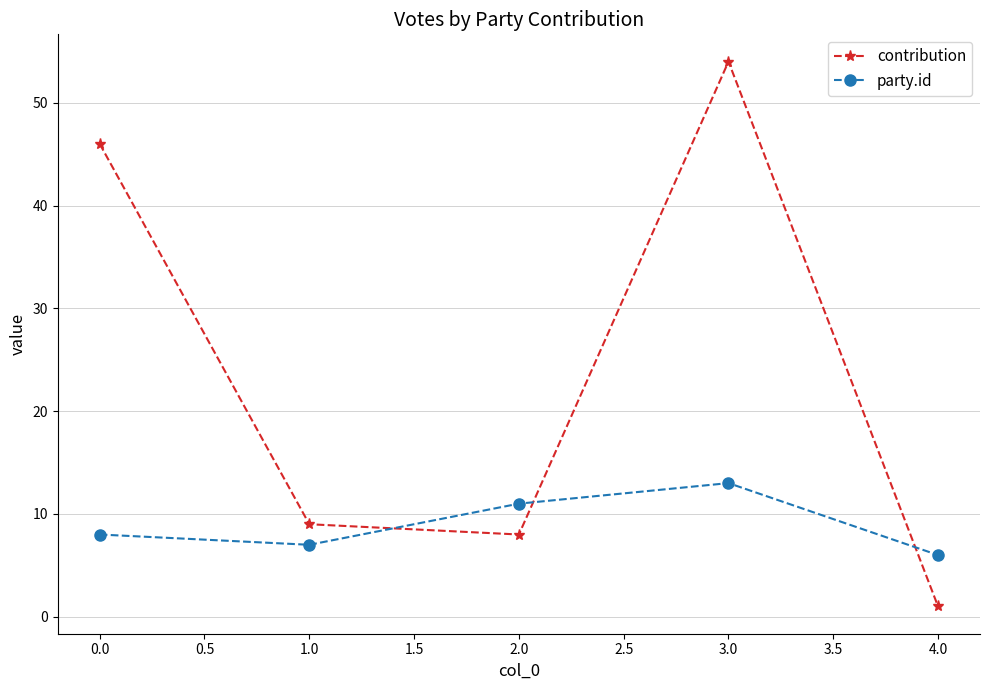

Rank the series at 2.0 from highest to lowest value.

party.id, contribution